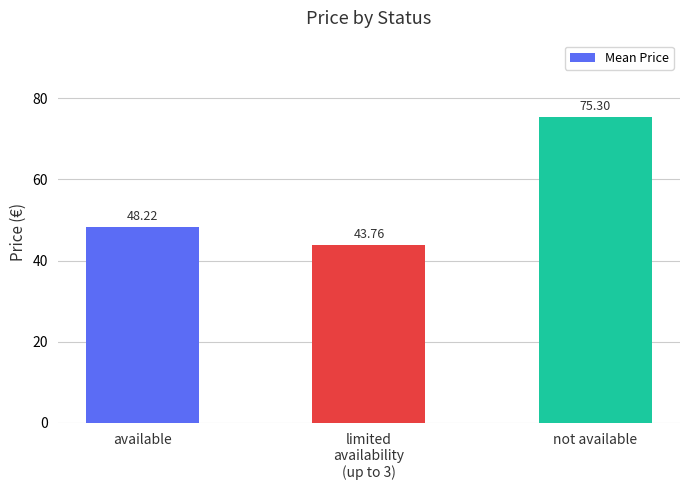

What is the sum of the values at not available and limited
availability
(up to 3)?

119.1